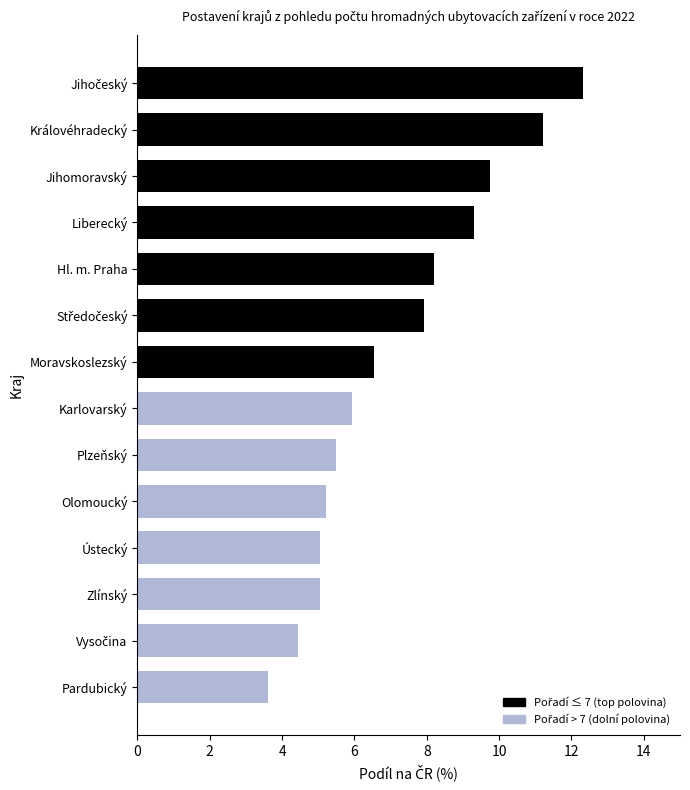

What is the difference between the second highest and minimum values?

7.6